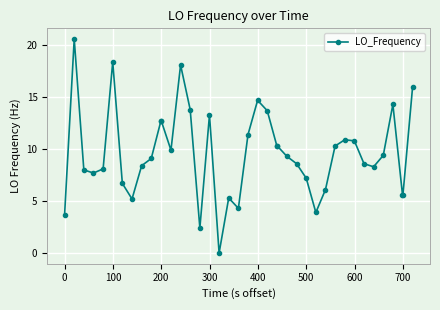

What is the difference between the maximum and minimum values?

20.6